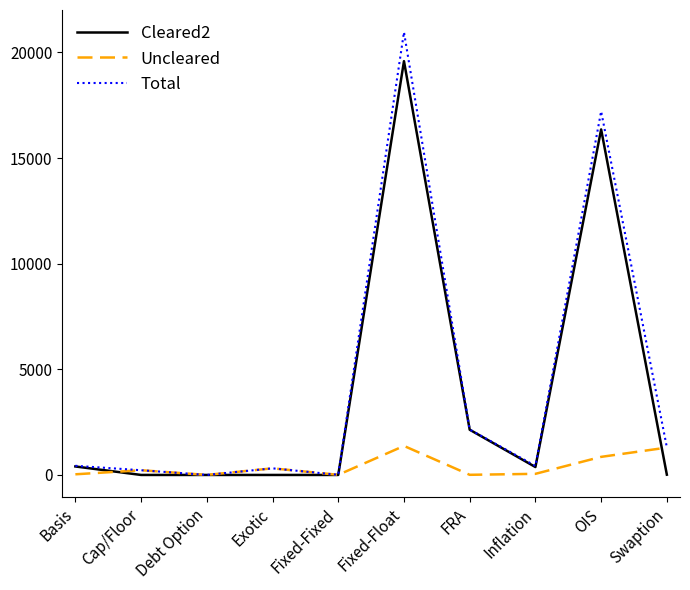

Is the value of Total at Swaption greater than the value of Cleared2 at Fixed-Float?

No